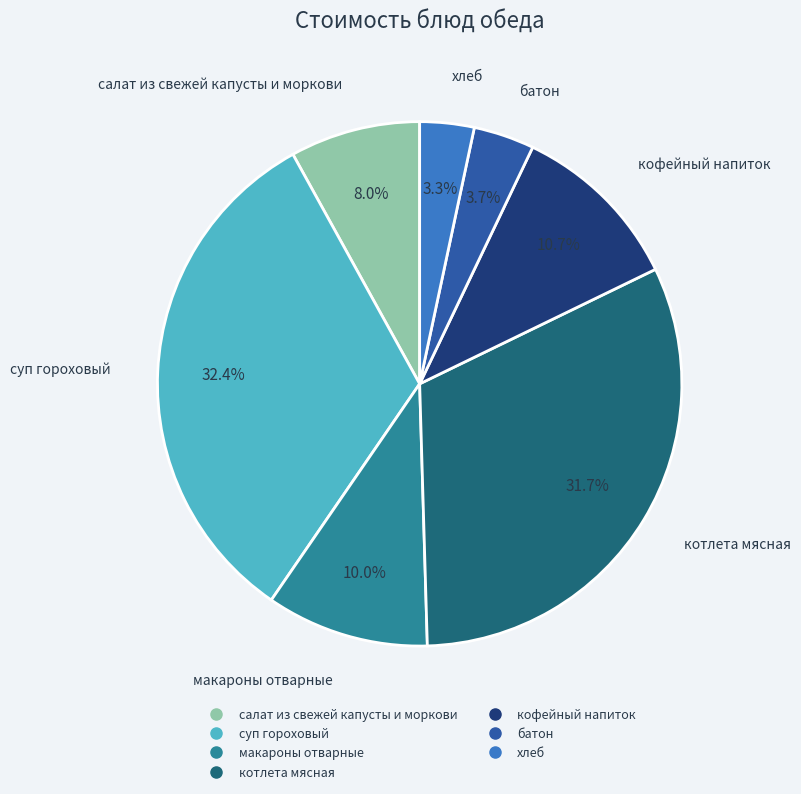

What is the largest slice in the pie chart?

суп гороховый